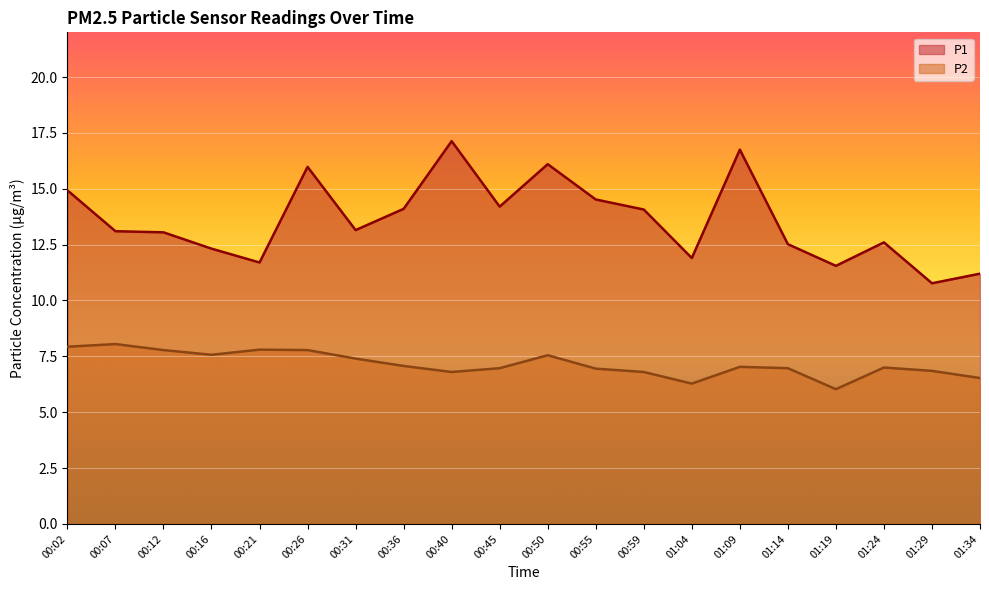

Where is the first local minimum for P1?

00:21